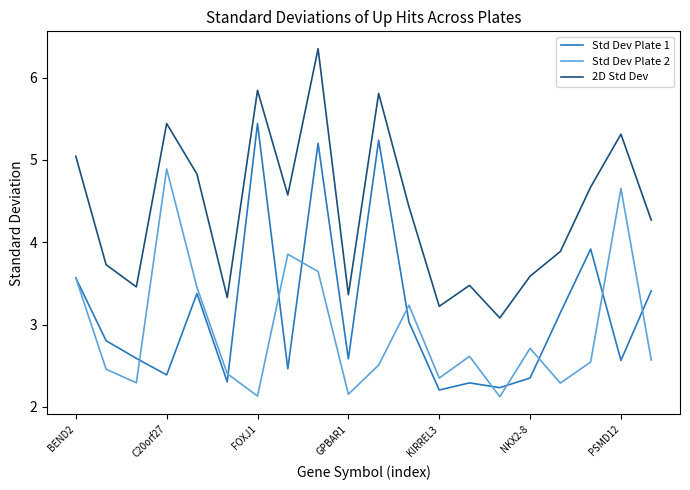

True or false: Std Dev Plate 2 and 2D Std Dev cross at least once.

False